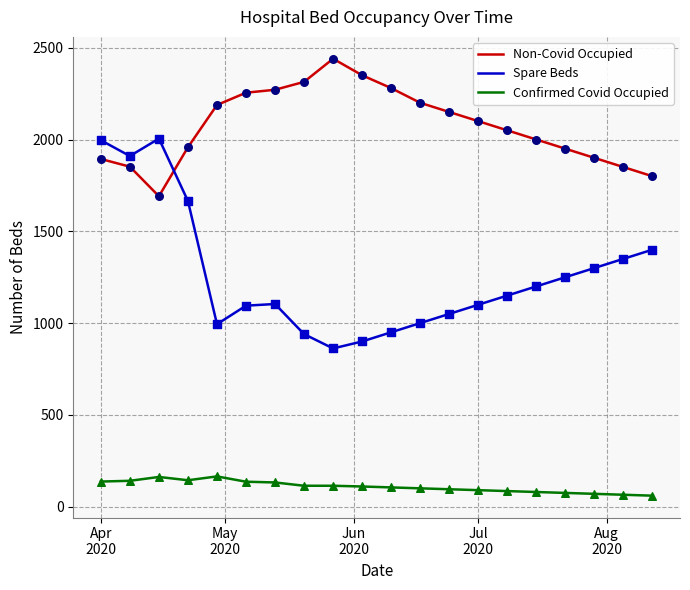

Which series has the largest range (max minus min)?

Spare Beds